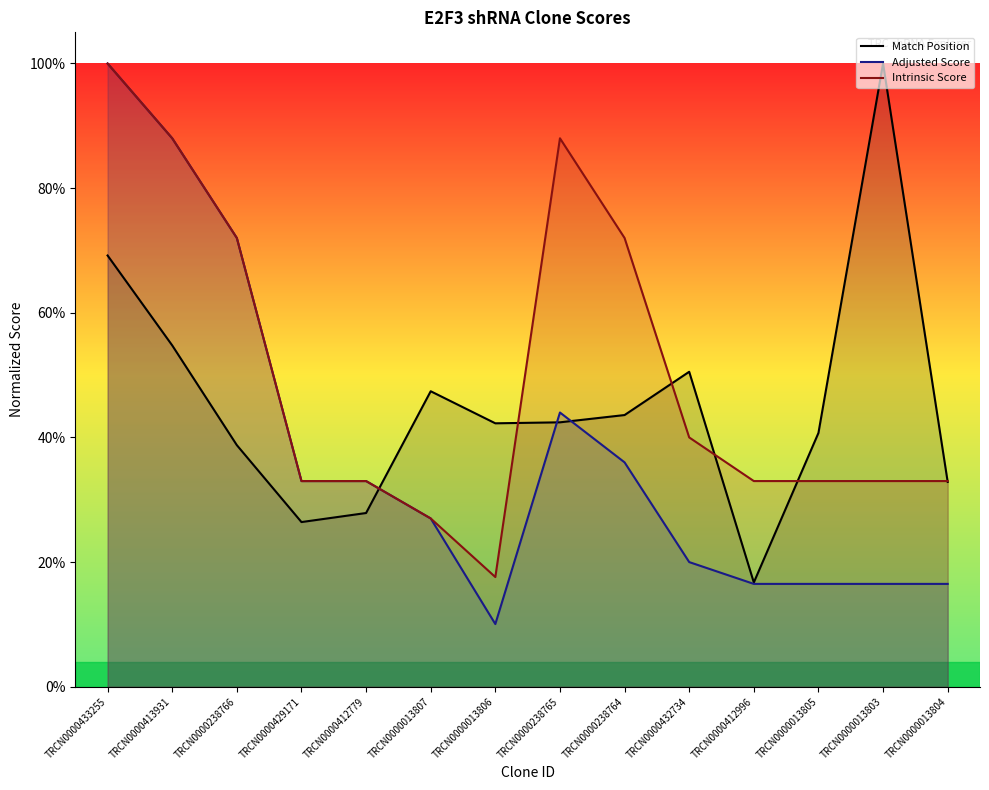

At how many categories does at least one series exceed 0?

14